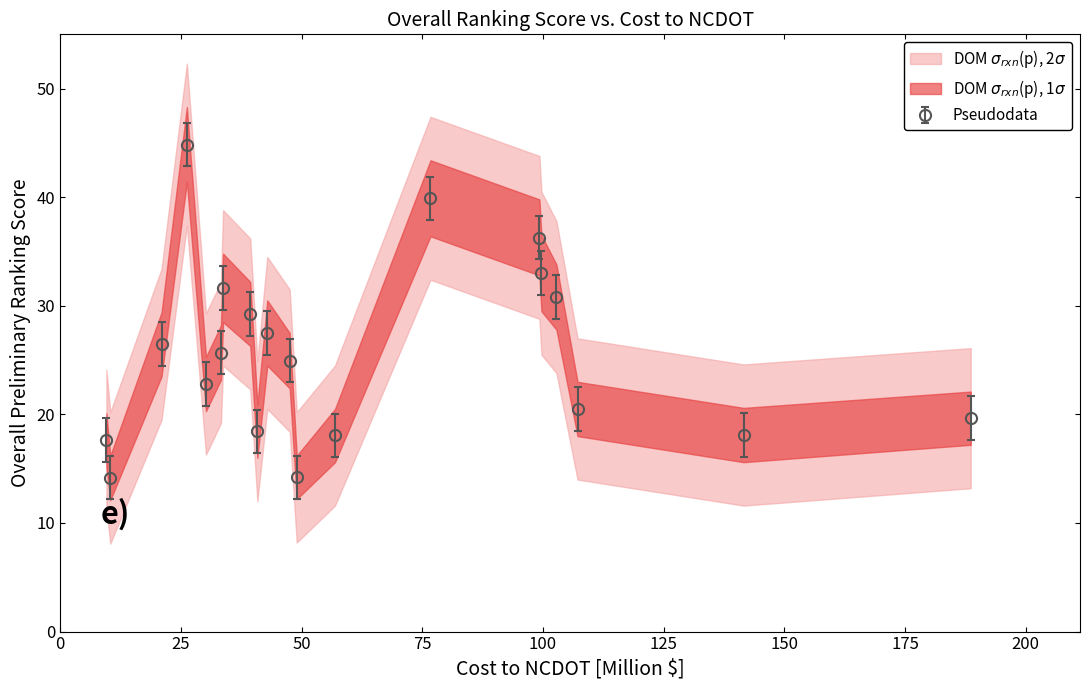

What is the value of the Pseudodata point at the 6th from the left?

25.7